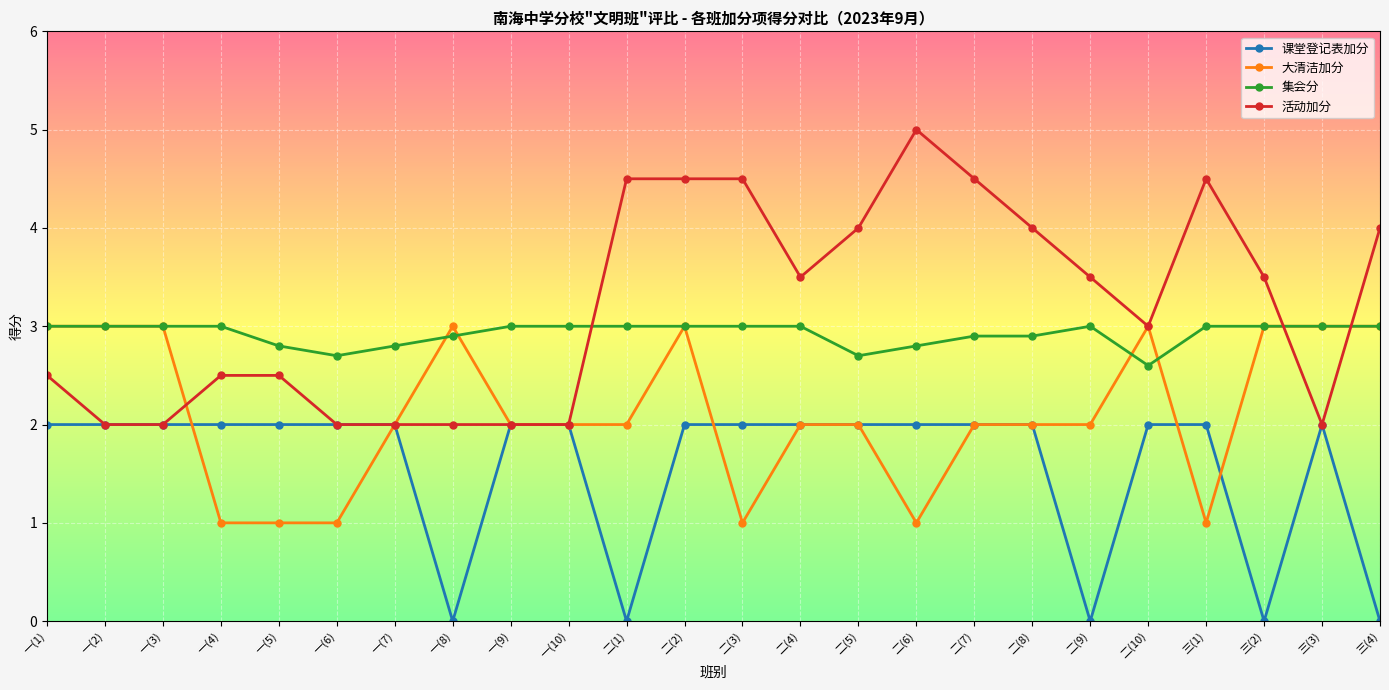

List the series in order of their overall mean, highest first.

活动加分, 集会分, 大清洁加分, 课堂登记表加分